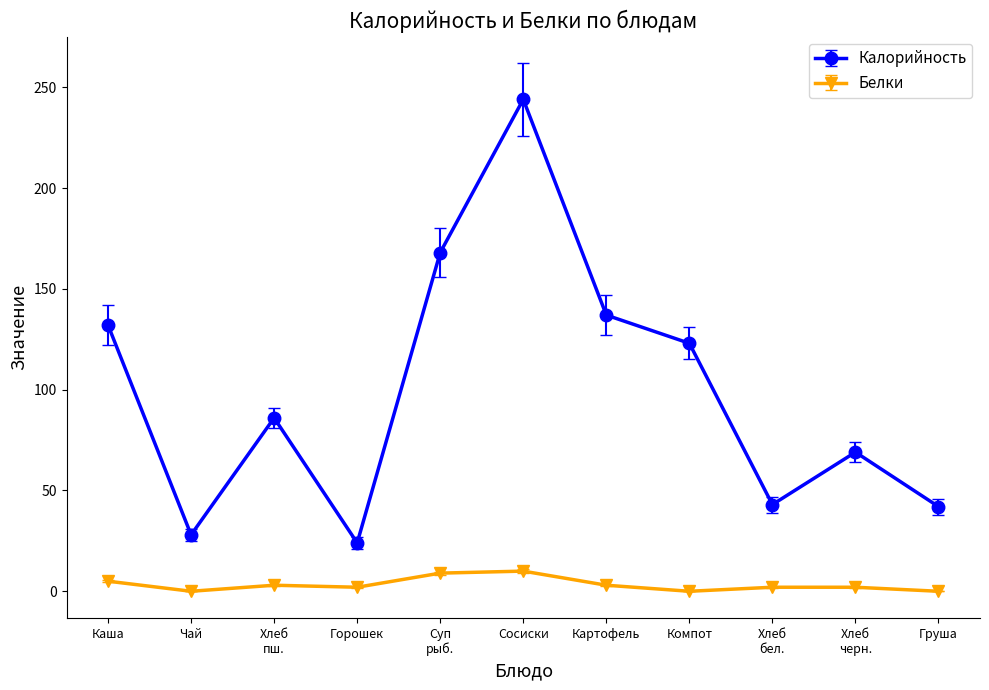

Is it true that Калорийность equals 137 at Картофель?

True